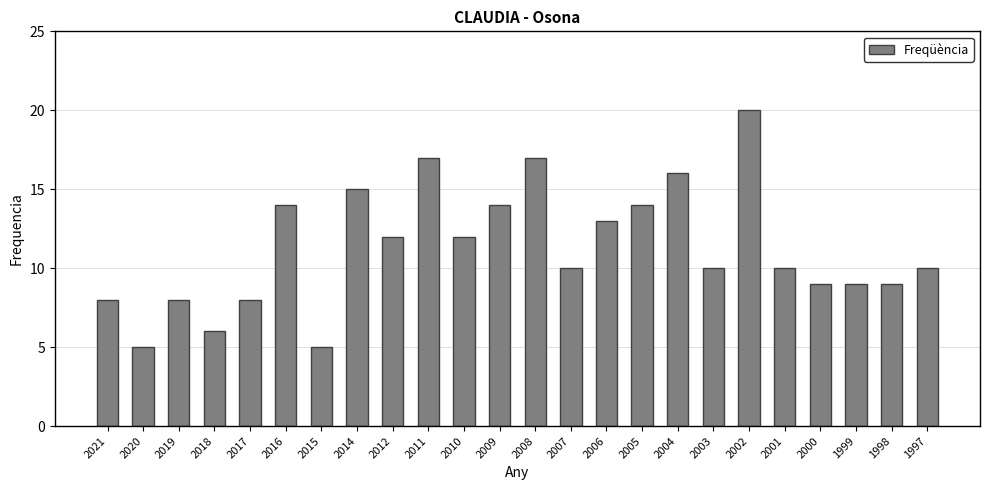

What is the approximate value at 1999?

9